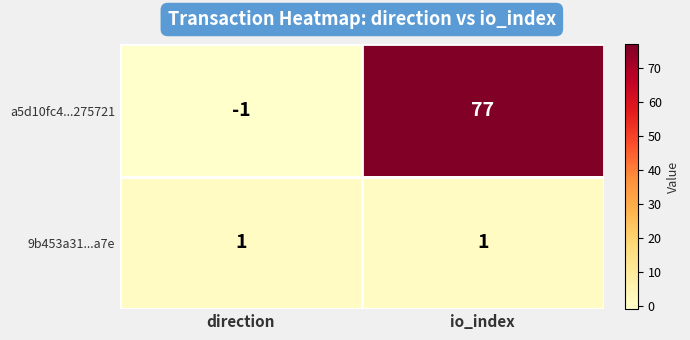

Rank the series by their maximum value, from lowest to highest.

9b453a31...a7e, a5d10fc4...275721